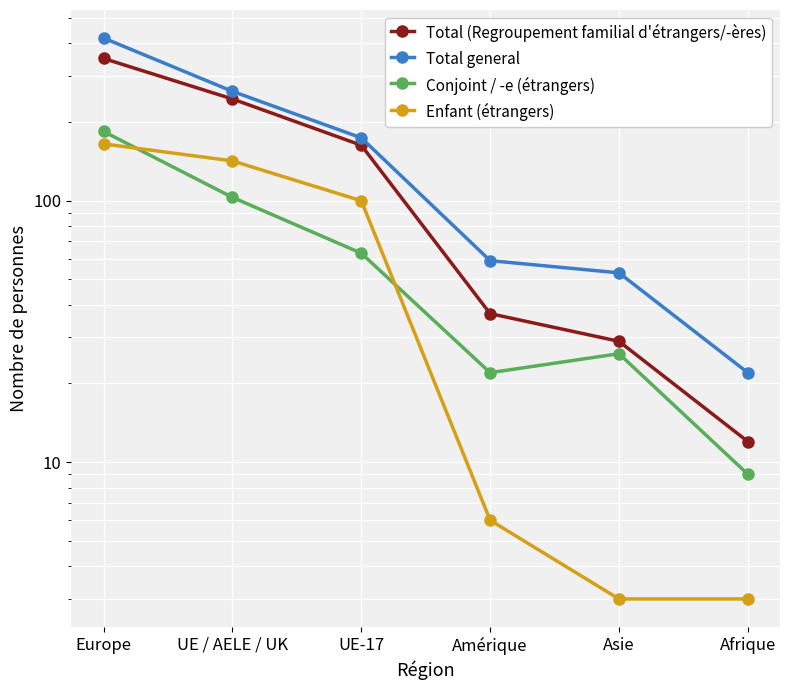

At which category is the sum across all series the highest?

Europe